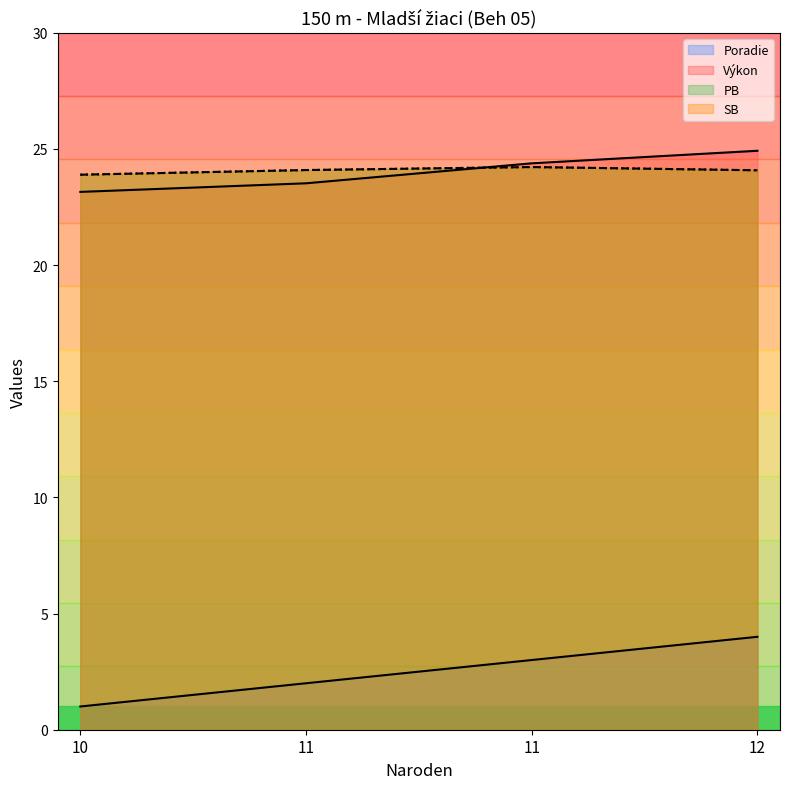

True or false: PB and SB cross at least once.

False